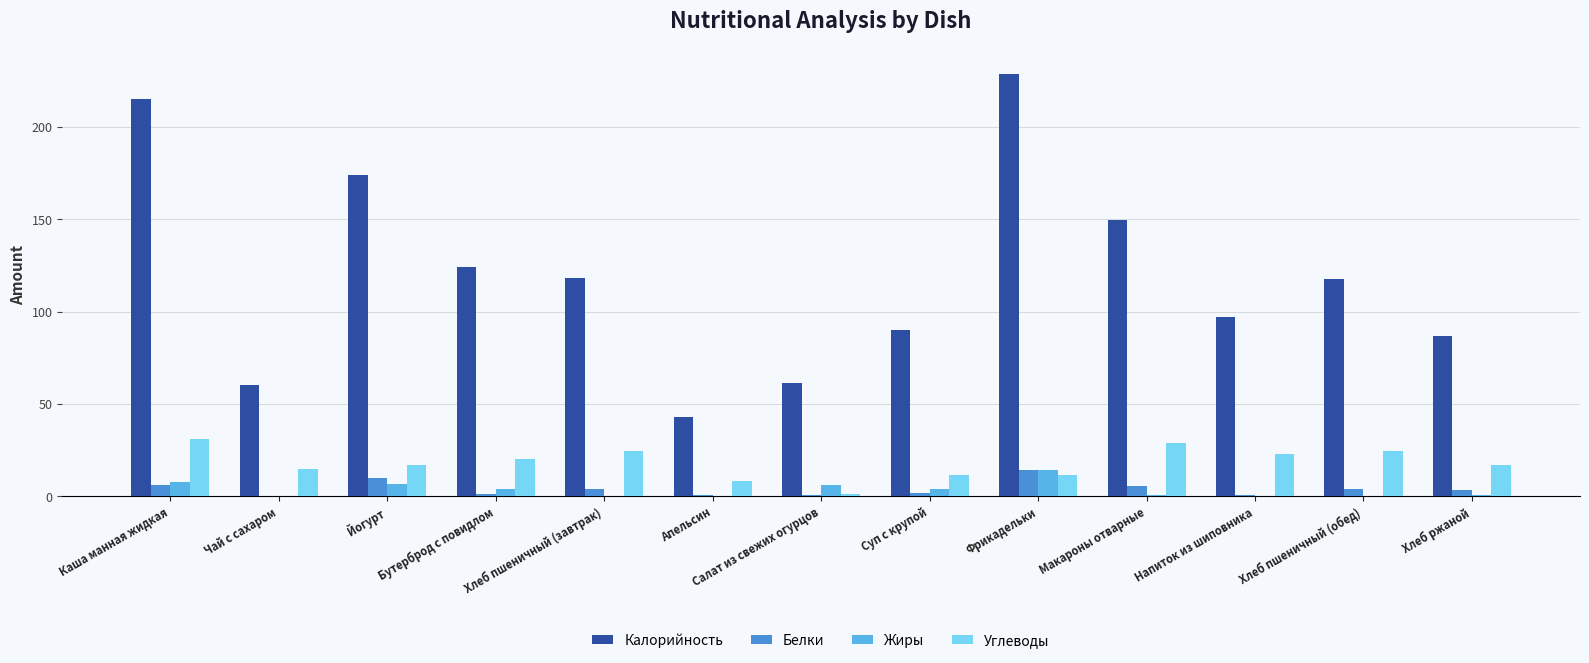

What is the sum of all Калорийность values?

1565.3